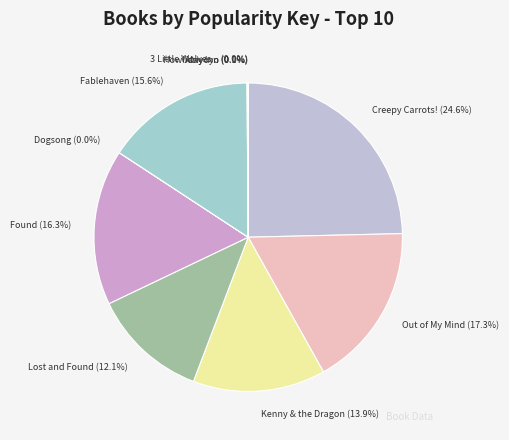

Approximately how many times larger is the value at Creepy Carrots! compared to Found?

1.5